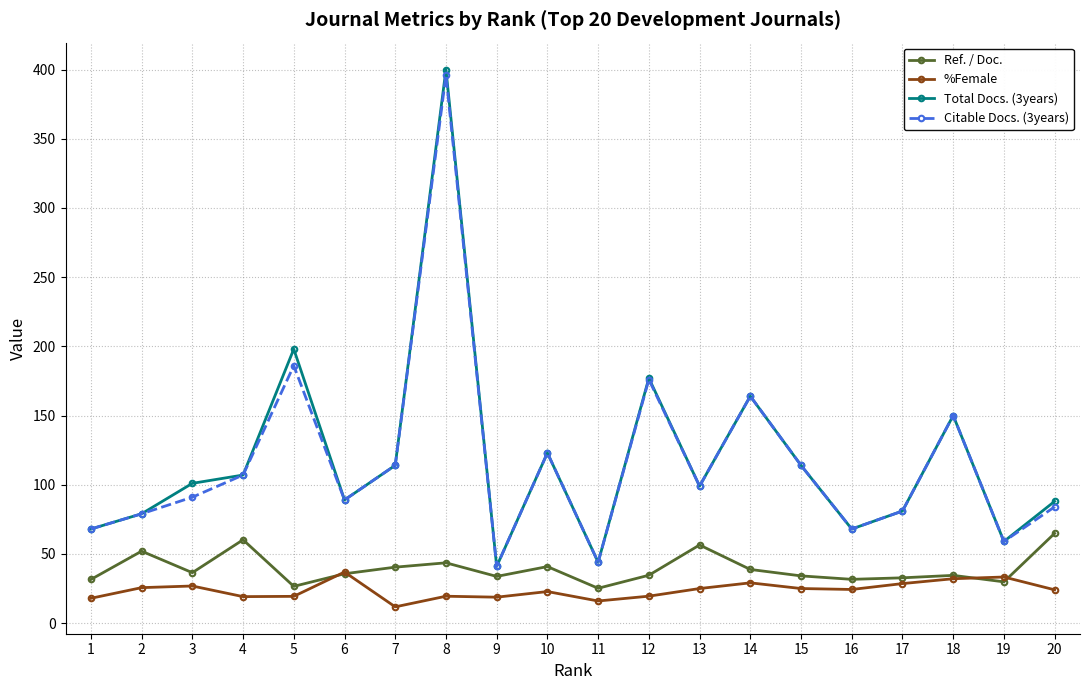

At how many categories does at least one series exceed 207?

1